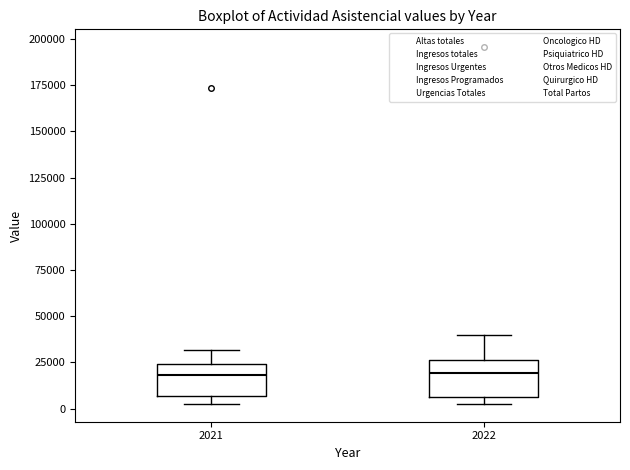

Reading left to right, read every box against the y-axis: the position of its median line, the range the box covers, and the ends of its whiskers. The values are not printed on the chart, so give them approximately, as read against the axis.

2021: median 20000, box 5000 to 25000, whiskers 5000 (just below the box's lower edge) to 30000
2022: median 20000, box 5000 to 25000, whiskers 5000 (just below the box's lower edge) to 40000